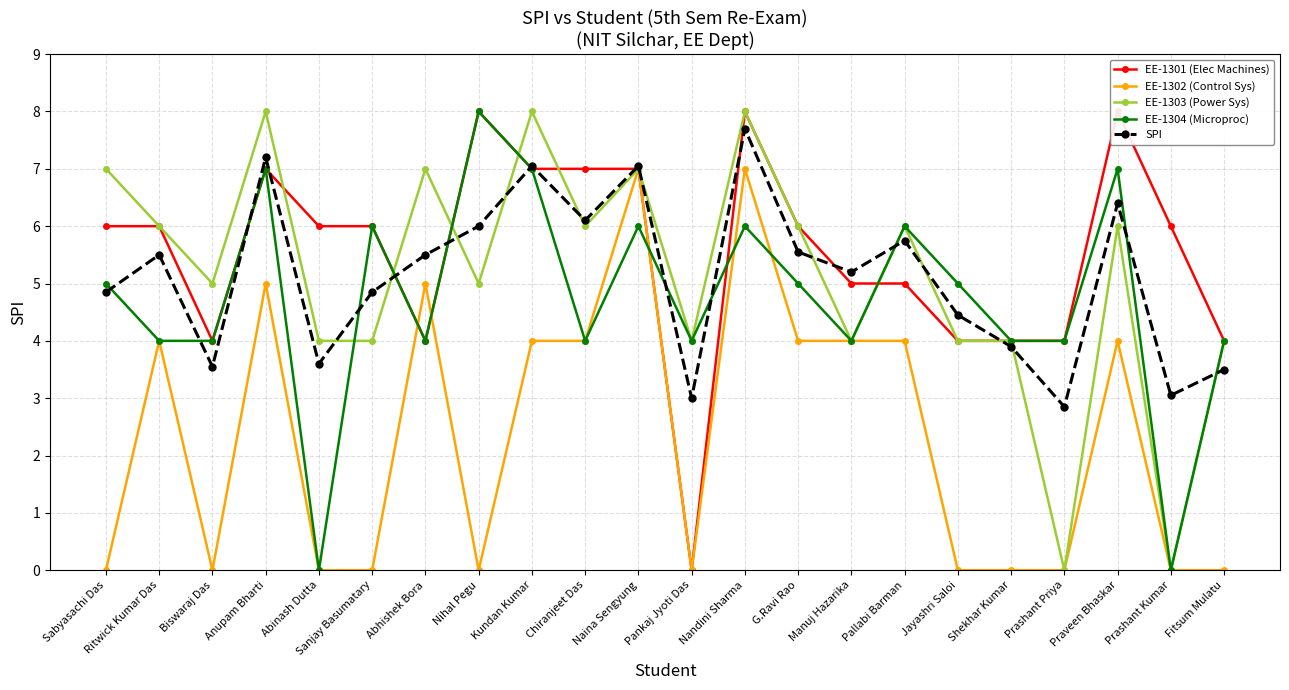

Which category has the highest value in the EE-1302 (Control Sys) series?

Naina Sengyung